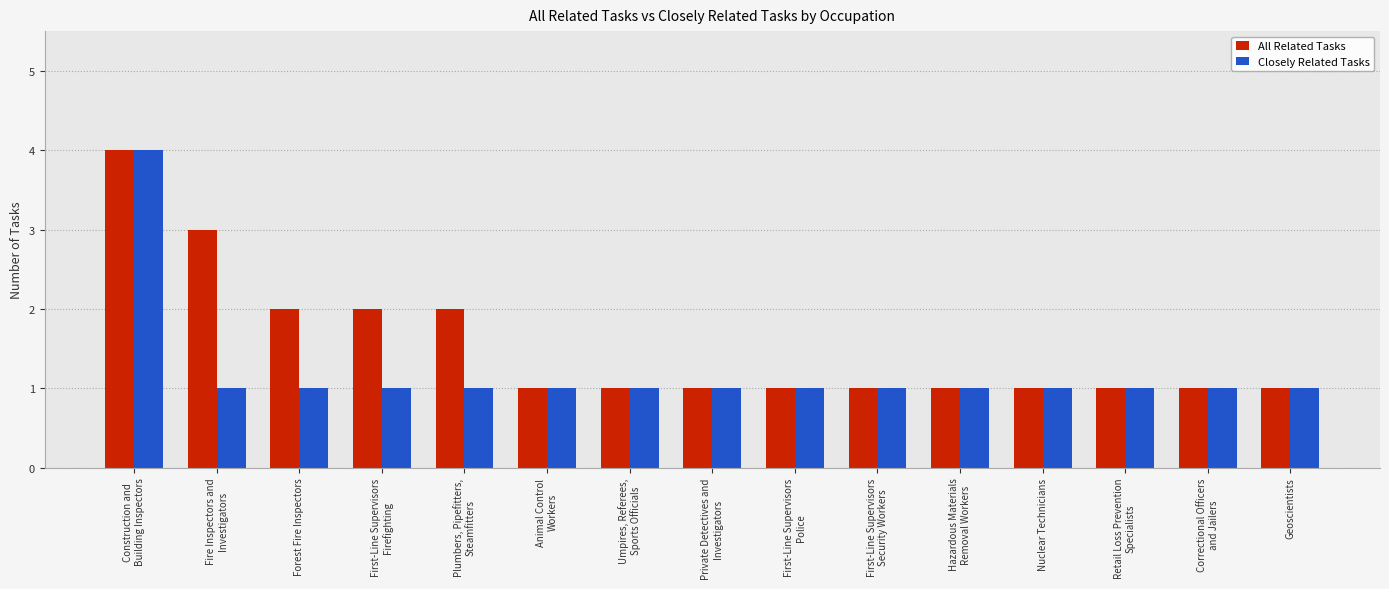

List the series in order of their overall mean, highest first.

All Related Tasks, Closely Related Tasks